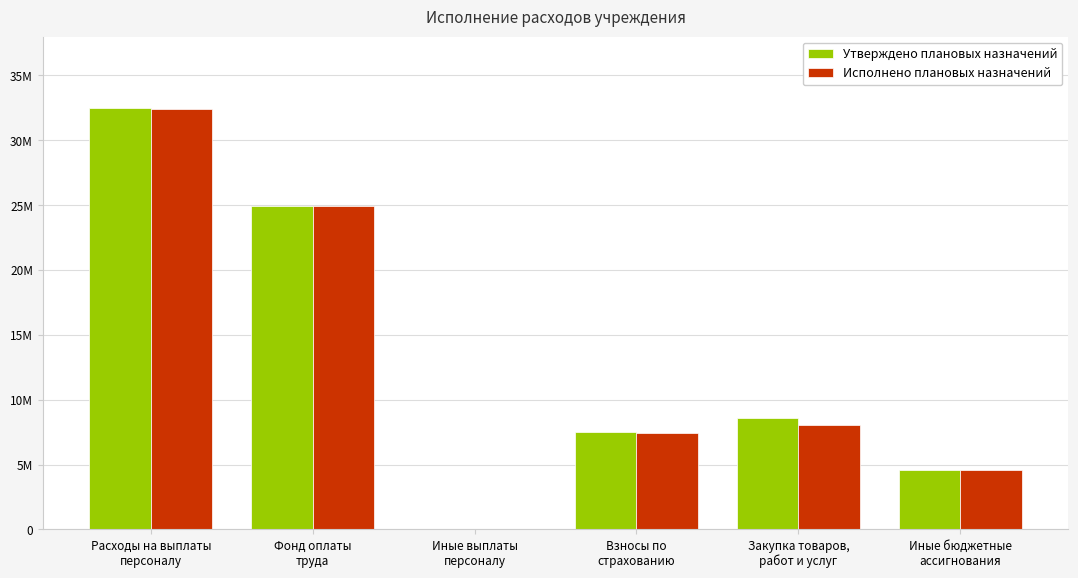

What are all the series names shown in the legend?

Утверждено плановых назначений, Исполнено плановых назначений